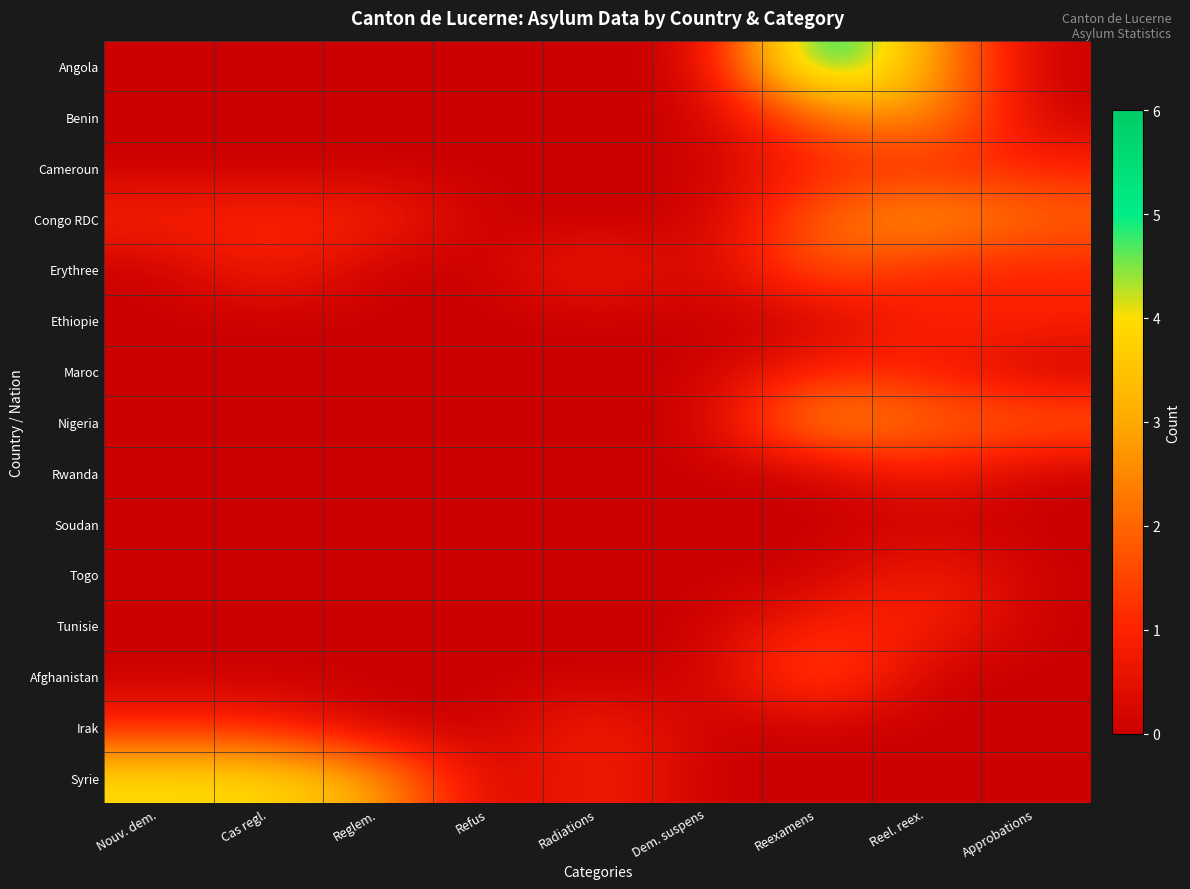

Reading left to right, what are all the values shown in this chart?

Angola: Nouv. dem.=0	Cas regl.=0	Reglem.=0	Refus=0	Radiations=0	Dem. suspens=0	Reexamens=6	Reel. reex.=3	Approbations=0
Benin: Nouv. dem.=0	Cas regl.=0	Reglem.=0	Refus=0	Radiations=0	Dem. suspens=0	Reexamens=2	Reel. reex.=3	Approbations=0
Cameroun: Nouv. dem.=0	Cas regl.=0	Reglem.=0	Refus=0	Radiations=0	Dem. suspens=0	Reexamens=1	Reel. reex.=1	Approbations=1
Congo RDC: Nouv. dem.=1	Cas regl.=1	Reglem.=1	Refus=0	Radiations=0	Dem. suspens=0	Reexamens=2	Reel. reex.=3	Approbations=2
Erythree: Nouv. dem.=0	Cas regl.=1	Reglem.=0	Refus=0	Radiations=1	Dem. suspens=0	Reexamens=2	Reel. reex.=1	Approbations=1
Ethiopie: Nouv. dem.=0	Cas regl.=0	Reglem.=0	Refus=0	Radiations=0	Dem. suspens=0	Reexamens=0	Reel. reex.=1	Approbations=1
Maroc: Nouv. dem.=0	Cas regl.=0	Reglem.=0	Refus=0	Radiations=0	Dem. suspens=0	Reexamens=1	Reel. reex.=1	Approbations=0
Nigeria: Nouv. dem.=0	Cas regl.=0	Reglem.=0	Refus=0	Radiations=0	Dem. suspens=0	Reexamens=3	Reel. reex.=2	Approbations=2
Rwanda: Nouv. dem.=0	Cas regl.=0	Reglem.=0	Refus=0	Radiations=0	Dem. suspens=0	Reexamens=0	Reel. reex.=1	Approbations=0
Soudan: Nouv. dem.=0	Cas regl.=0	Reglem.=0	Refus=0	Radiations=0	Dem. suspens=0	Reexamens=0	Reel. reex.=0	Approbations=0
Togo: Nouv. dem.=0	Cas regl.=0	Reglem.=0	Refus=0	Radiations=0	Dem. suspens=0	Reexamens=0	Reel. reex.=1	Approbations=0
Tunisie: Nouv. dem.=0	Cas regl.=0	Reglem.=0	Refus=0	Radiations=0	Dem. suspens=0	Reexamens=1	Reel. reex.=1	Approbations=0
Afghanistan: Nouv. dem.=0	Cas regl.=0	Reglem.=0	Refus=0	Radiations=0	Dem. suspens=0	Reexamens=2	Reel. reex.=0	Approbations=0
Irak: Nouv. dem.=1	Cas regl.=1	Reglem.=0	Refus=0	Radiations=1	Dem. suspens=0	Reexamens=0	Reel. reex.=0	Approbations=0
Syrie: Nouv. dem.=4	Cas regl.=4	Reglem.=3	Refus=0	Radiations=1	Dem. suspens=0	Reexamens=0	Reel. reex.=0	Approbations=0